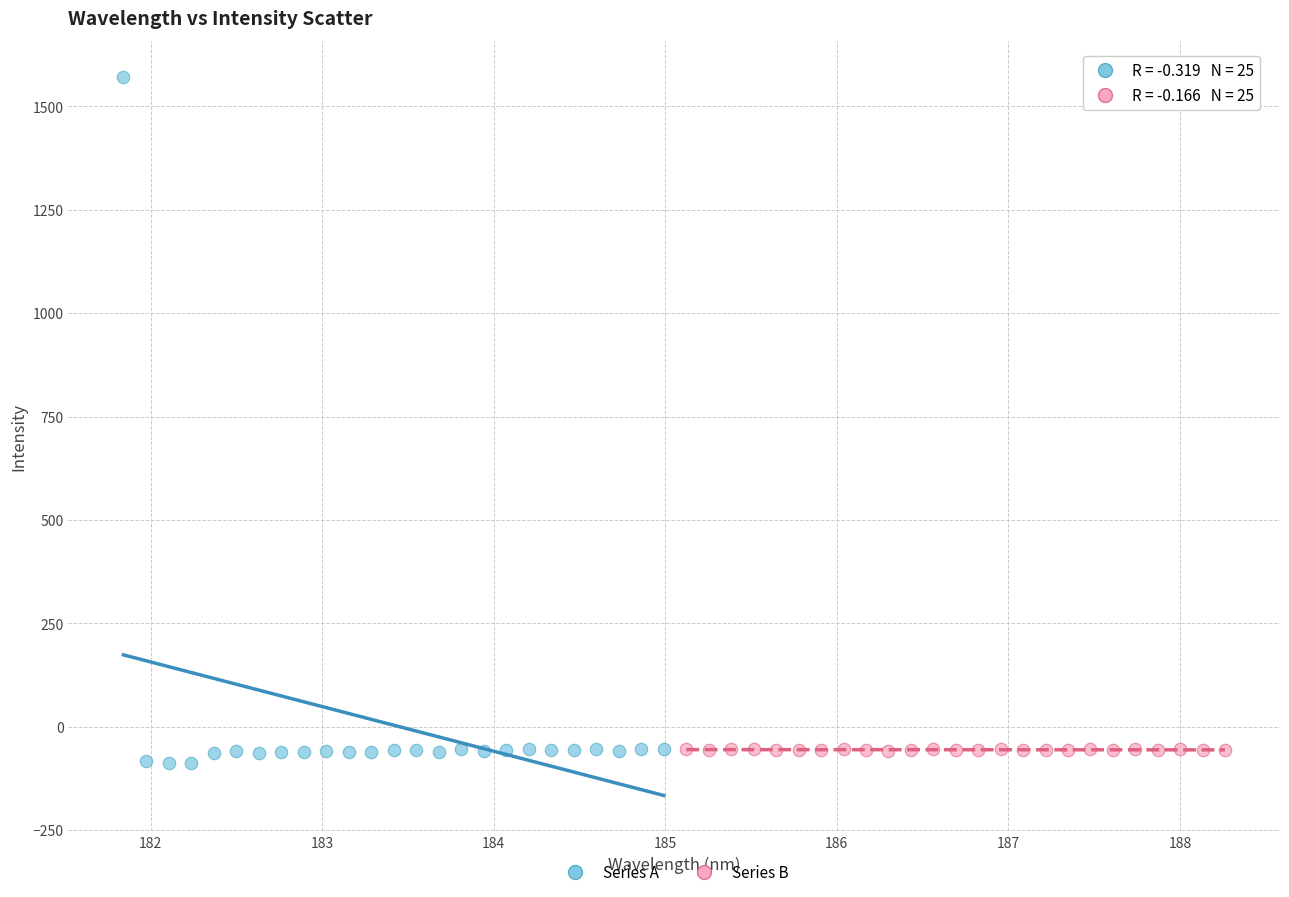

Which series has the widest spread of Y values?

Series A